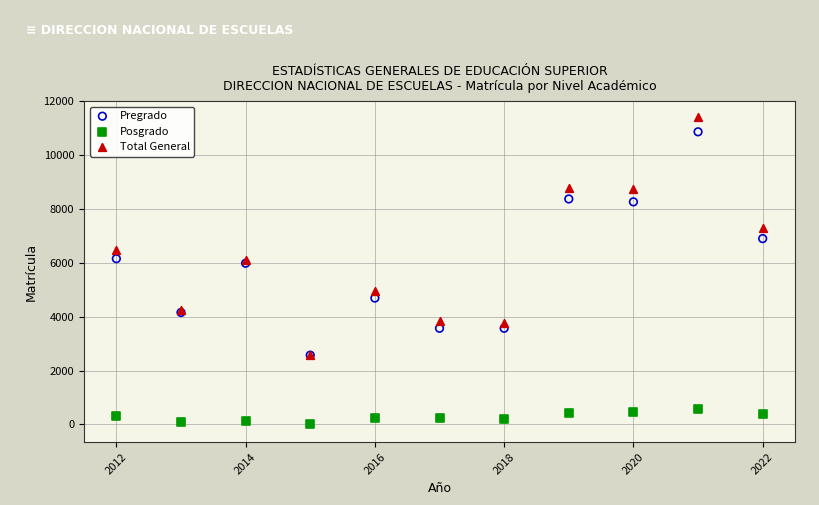

What are all the series names shown in the legend?

Pregrado, Posgrado, Total General